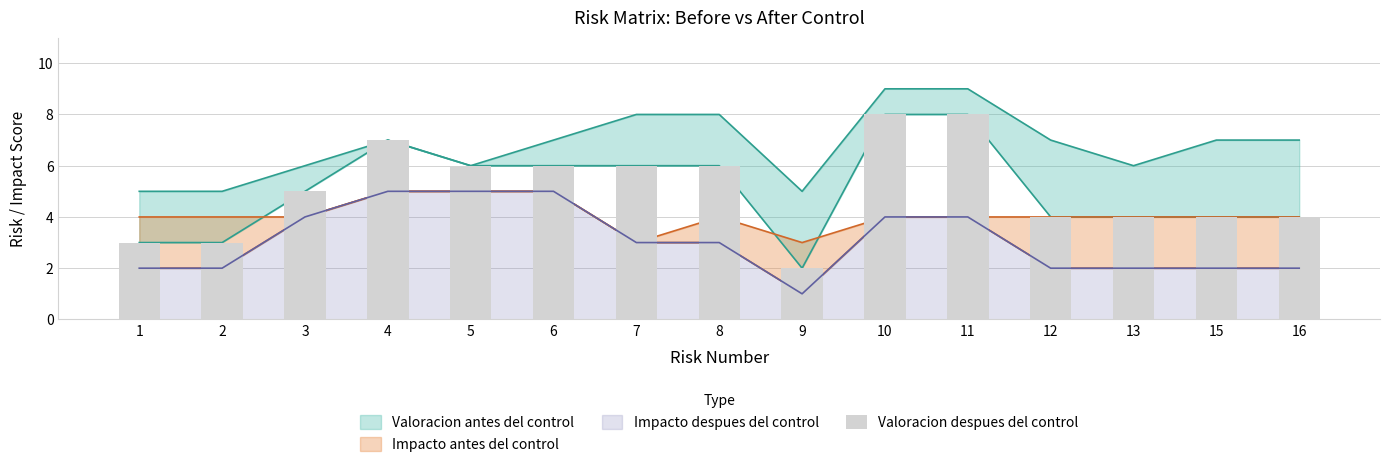

The value at 6 is 6. True or false?

True